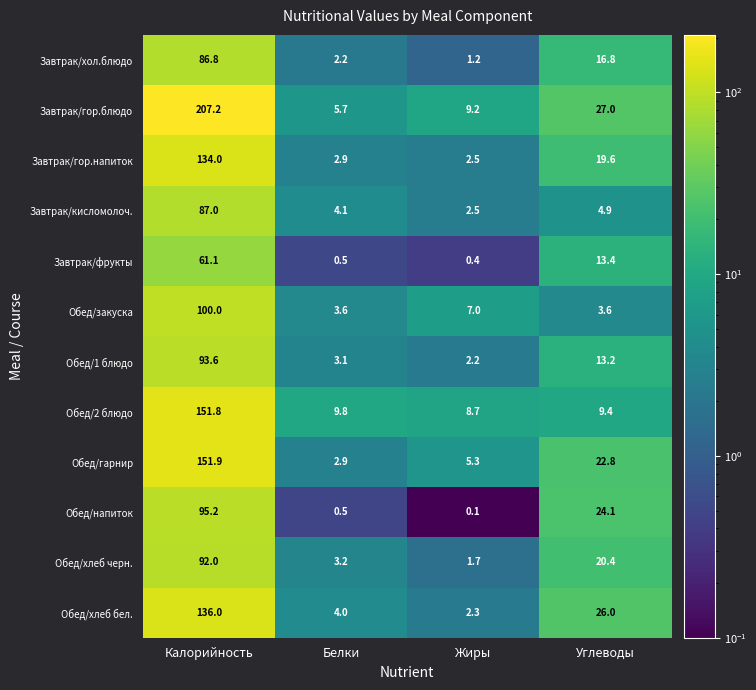

Which category has the highest value across all series?

Калорийность